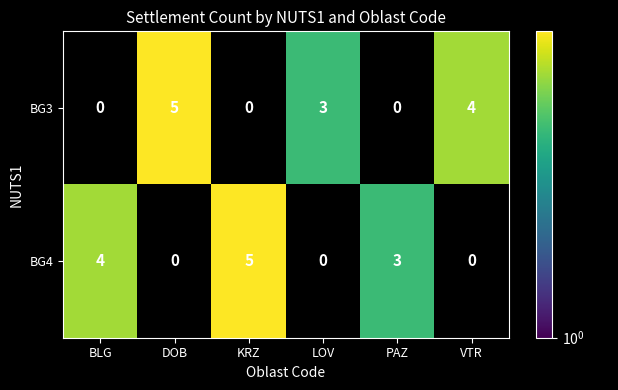

Is it true that BG3 equals 9 at DOB?

False